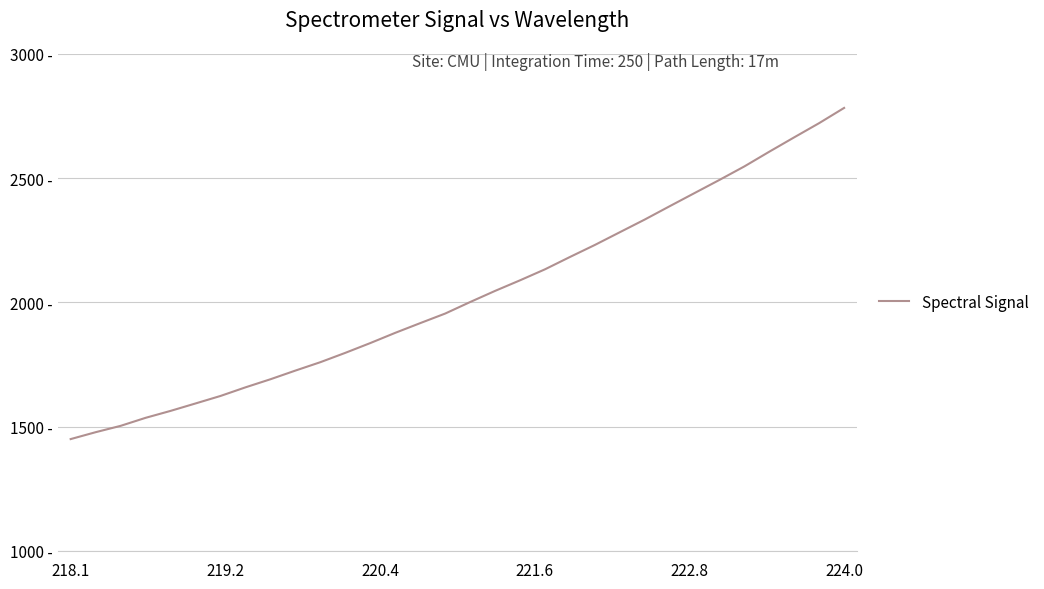

Is this an area chart (filled region under the line)?

No